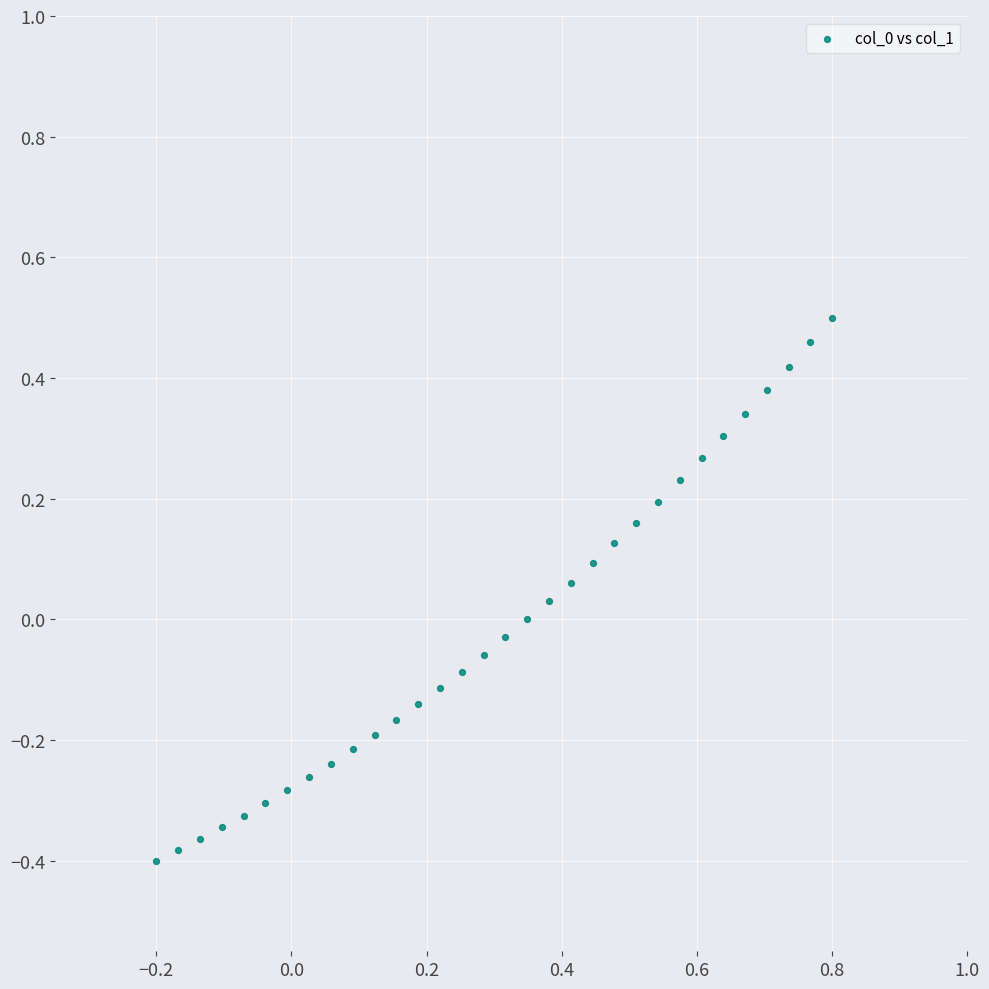

What is the range of Y values (max minus min)?

0.9